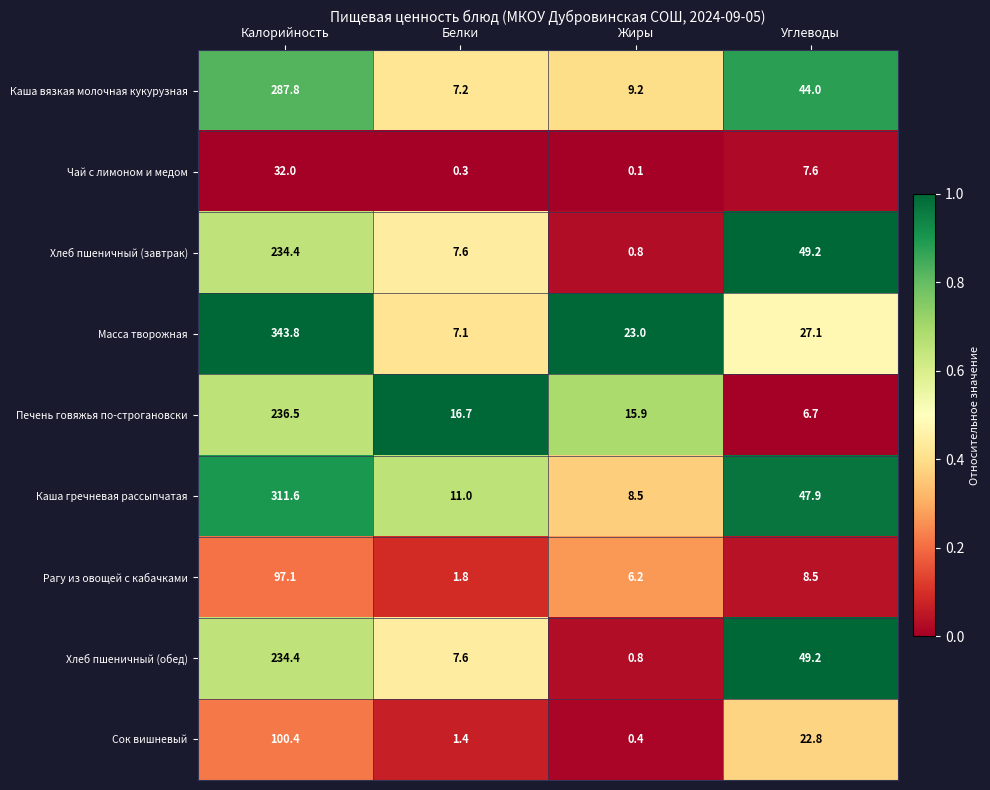

What is the sum of all Каша вязкая молочная кукурузная values?

348.2